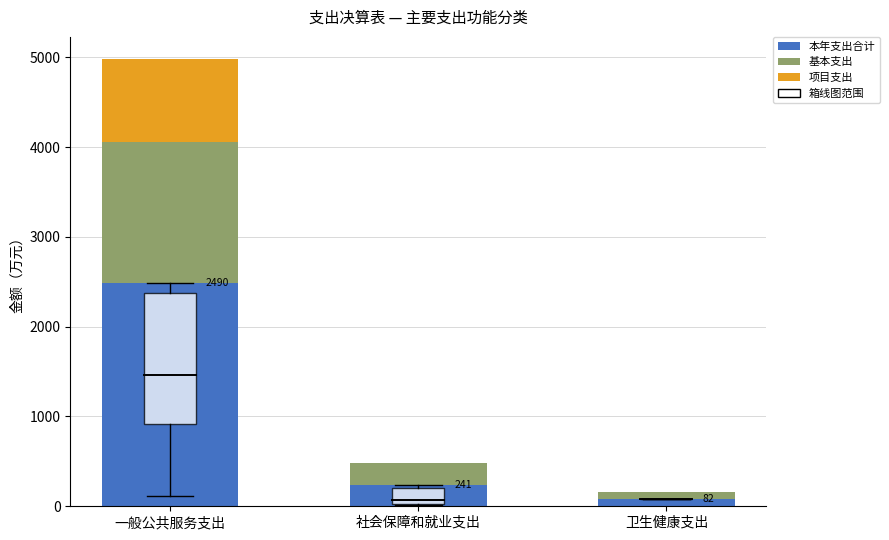

Reading right to left, list the values for the 本年支出合计 series.

卫生健康支出=82.0	社会保障和就业支出=240.5	一般公共服务支出=2489.6